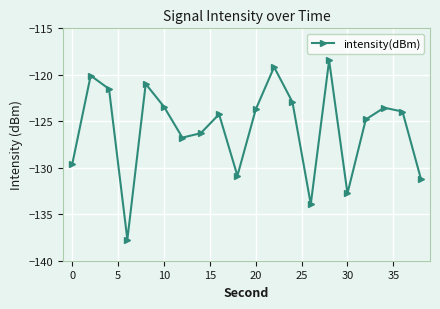

True or false: there are more than 2 points higher than both neighbors.

True